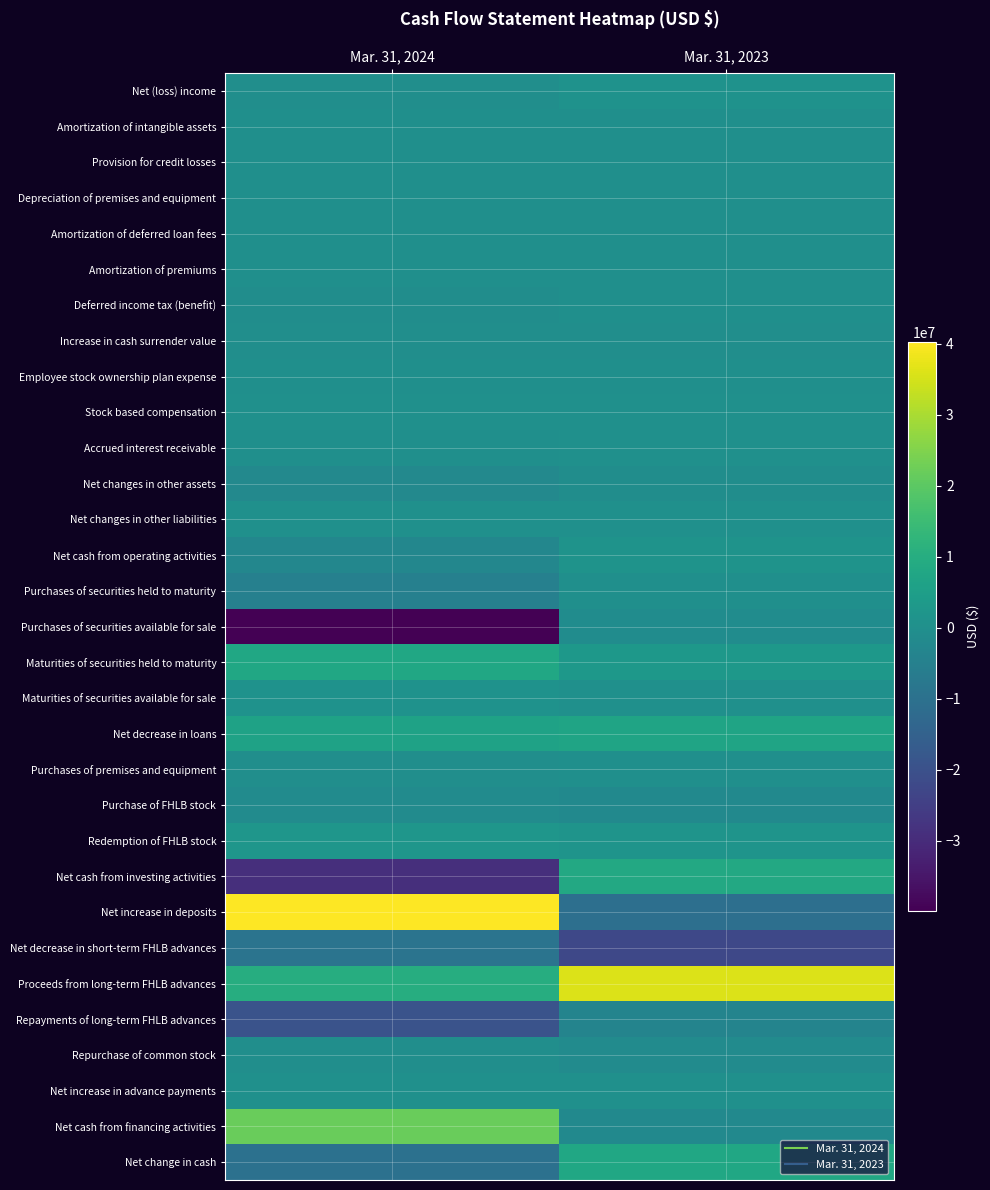

Reading left to right, what are all the values shown in this chart?

Net (loss) income: Mar. 31, 2024=-440980	Mar. 31, 2023=992707
Amortization of intangible assets: Mar. 31, 2024=-30000	Mar. 31, 2023=-29410
Provision for credit losses: Mar. 31, 2024=35000	Mar. 31, 2023=0
Depreciation of premises and equipment: Mar. 31, 2024=126169	Mar. 31, 2023=125591
Amortization of deferred loan fees: Mar. 31, 2024=56577	Mar. 31, 2023=96560
Amortization of premiums: Mar. 31, 2024=5000	Mar. 31, 2023=6893
Deferred income tax (benefit): Mar. 31, 2024=-546536	Mar. 31, 2023=0
Increase in cash surrender value: Mar. 31, 2024=-211959	Mar. 31, 2023=-186052
Employee stock ownership plan expense: Mar. 31, 2024=50276	Mar. 31, 2023=72385
Stock based compensation: Mar. 31, 2024=234493	Mar. 31, 2023=233193
Accrued interest receivable: Mar. 31, 2024=-103933	Mar. 31, 2023=189423
Net changes in other assets: Mar. 31, 2024=-2225520	Mar. 31, 2023=-536090
Net changes in other liabilities: Mar. 31, 2024=170706	Mar. 31, 2023=251534
Net cash from operating activities: Mar. 31, 2024=-2880707	Mar. 31, 2023=1216734
Purchases of securities held to maturity: Mar. 31, 2024=-4902000	Mar. 31, 2023=0
Purchases of securities available for sale: Mar. 31, 2024=-39914051	Mar. 31, 2023=-1000000
Maturities of securities held to maturity: Mar. 31, 2024=7838538	Mar. 31, 2023=2883794
Maturities of securities available for sale: Mar. 31, 2024=1060890	Mar. 31, 2023=220103
Net decrease in loans: Mar. 31, 2024=6296895	Mar. 31, 2023=6898525
Purchases of premises and equipment: Mar. 31, 2024=-266087	Mar. 31, 2023=-93555
Purchase of FHLB stock: Mar. 31, 2024=-1282500	Mar. 31, 2023=-2024300
Redemption of FHLB stock: Mar. 31, 2024=2110100	Mar. 31, 2023=1596600
Net cash from investing activities: Mar. 31, 2024=-29058215	Mar. 31, 2023=8481167
Net increase in deposits: Mar. 31, 2024=40195264	Mar. 31, 2023=-10685712
Net decrease in short-term FHLB advances: Mar. 31, 2024=-9000000	Mar. 31, 2023=-22500000
Proceeds from long-term FHLB advances: Mar. 31, 2024=10000000	Mar. 31, 2023=36000000
Repayments of long-term FHLB advances: Mar. 31, 2024=-19365908	Mar. 31, 2023=-3773064
Repurchase of common stock: Mar. 31, 2024=-269695	Mar. 31, 2023=-1402834
Net increase in advance payments: Mar. 31, 2024=265143	Mar. 31, 2023=325070
Net cash from financing activities: Mar. 31, 2024=21824804	Mar. 31, 2023=-2036540
Net change in cash: Mar. 31, 2024=-10114118	Mar. 31, 2023=7661361